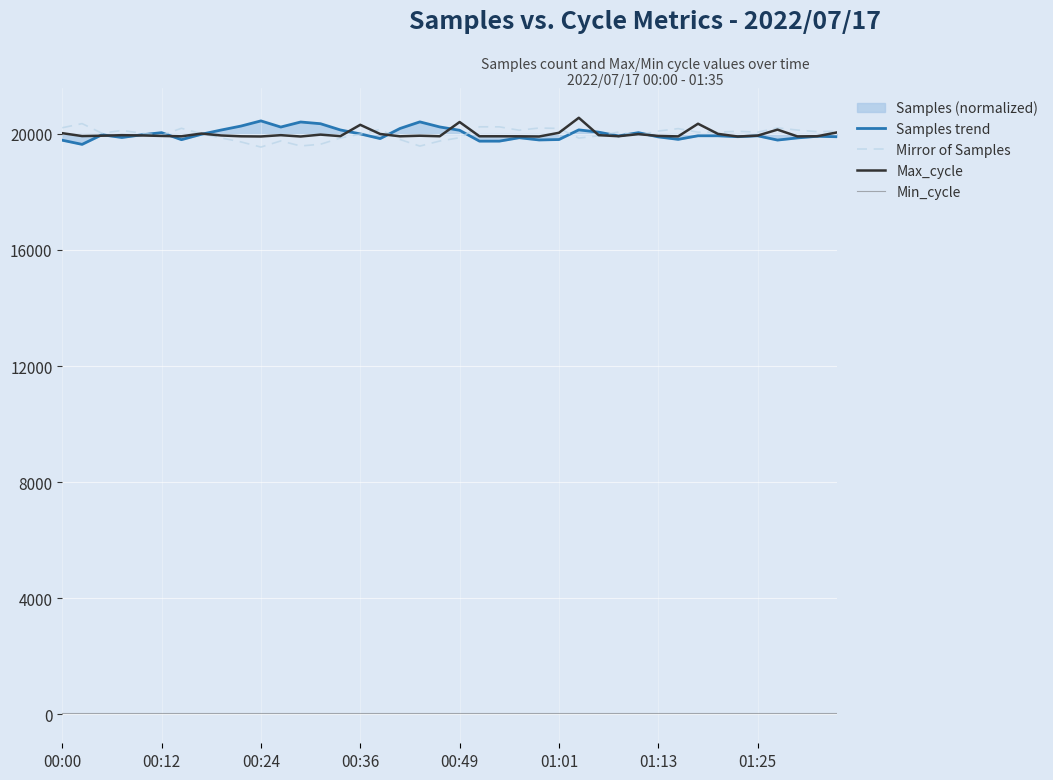

What is the greatest value displayed?

20553.0